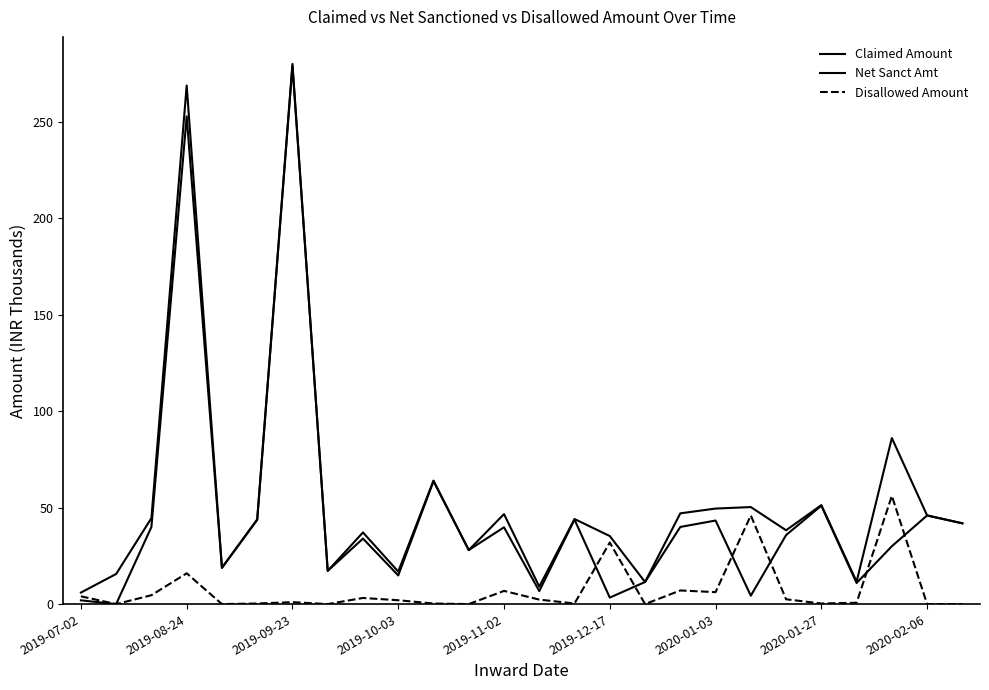

Which series has the widest spread of values?

Net Sanct Amt